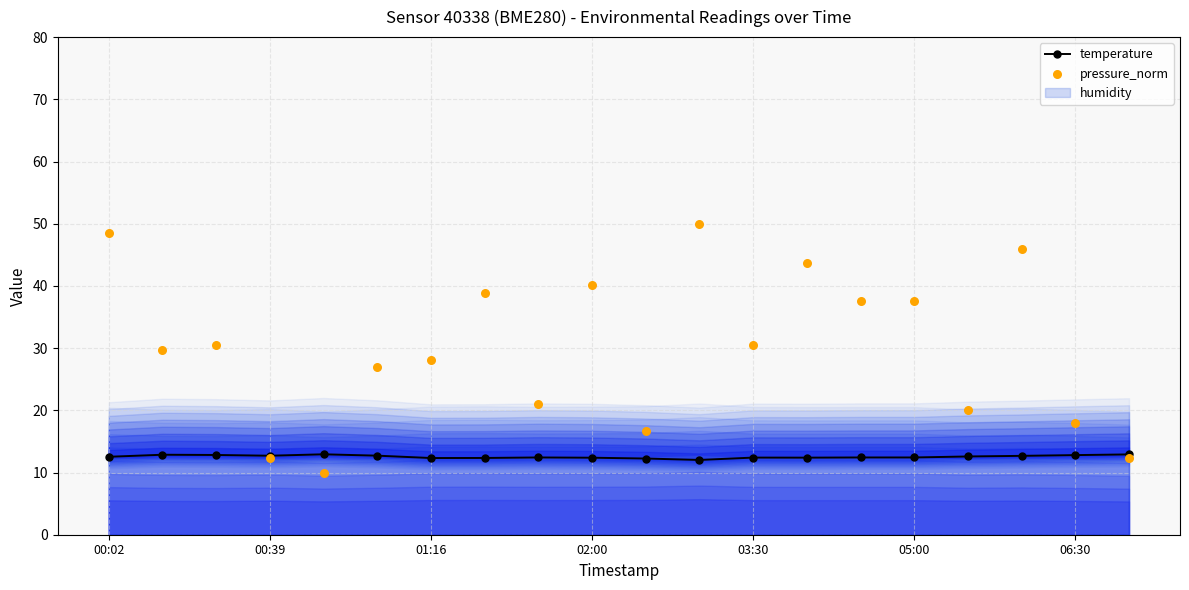

The temperature series shows 12.4 at 05:00. True or false?

True